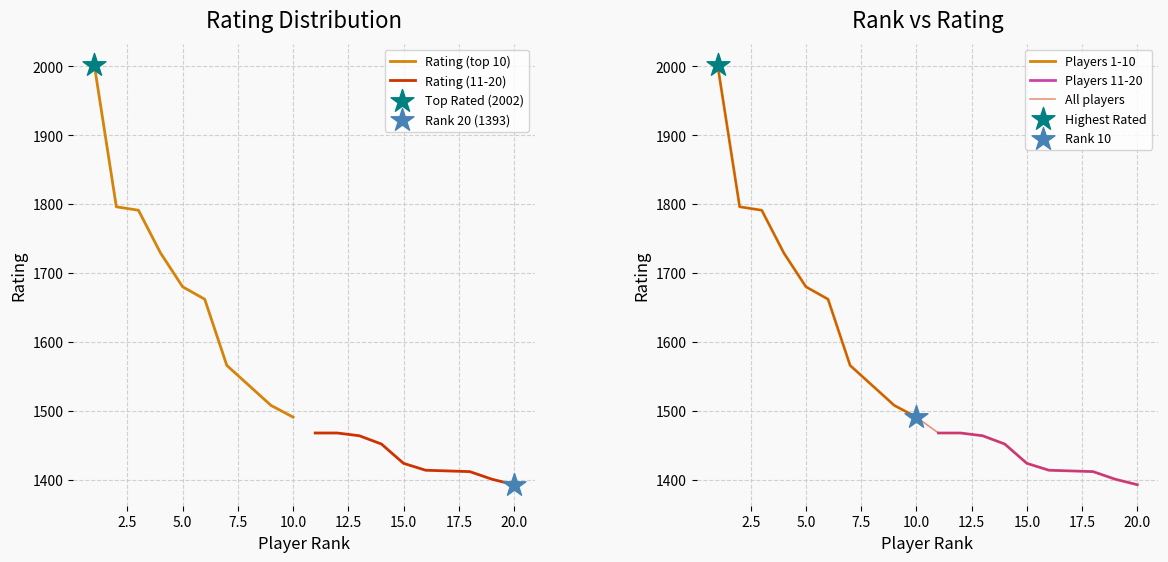

What is the change in value from 13 to 18?

-52